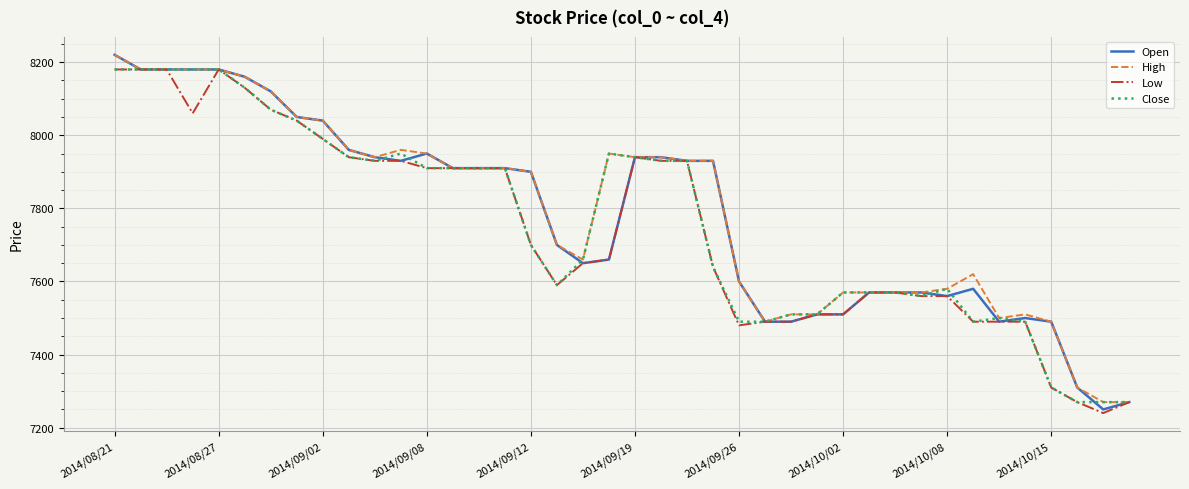

What is the maximum value shown in the chart?

8220